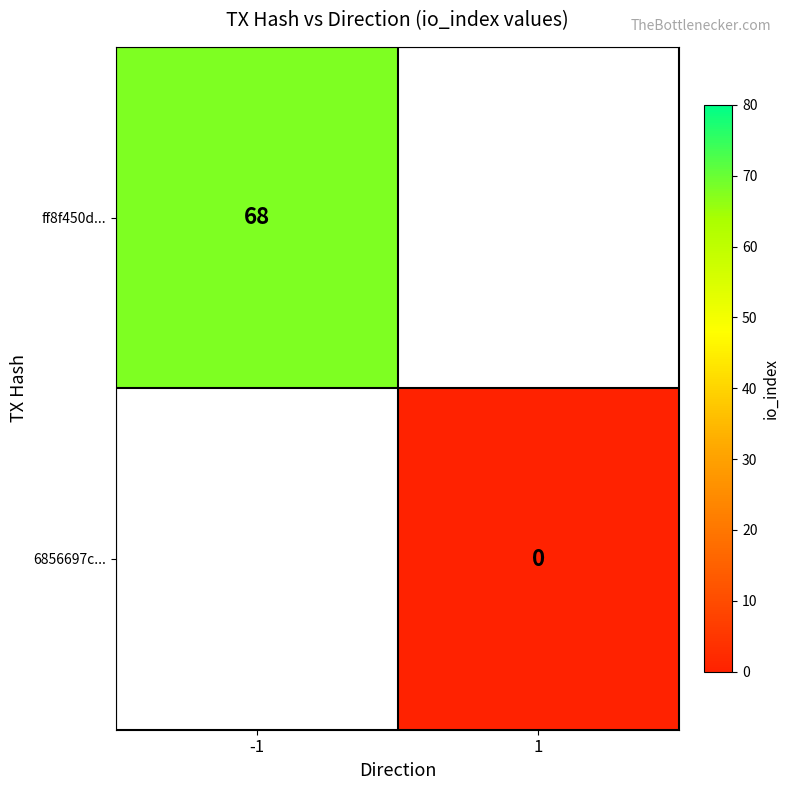

At which category does the chart reach its minimum across all series?

1